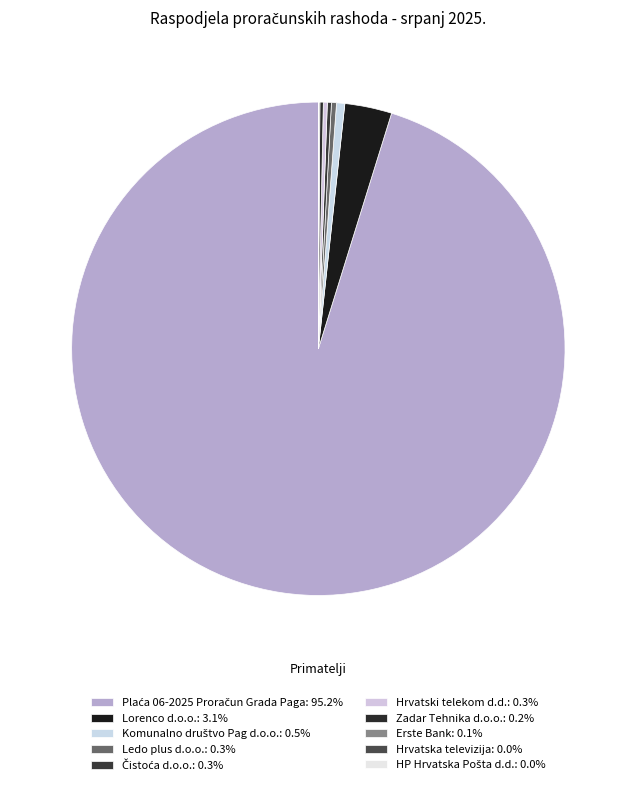

True or false: Lorenco d.o.o. accounts for 3% of the total.

True